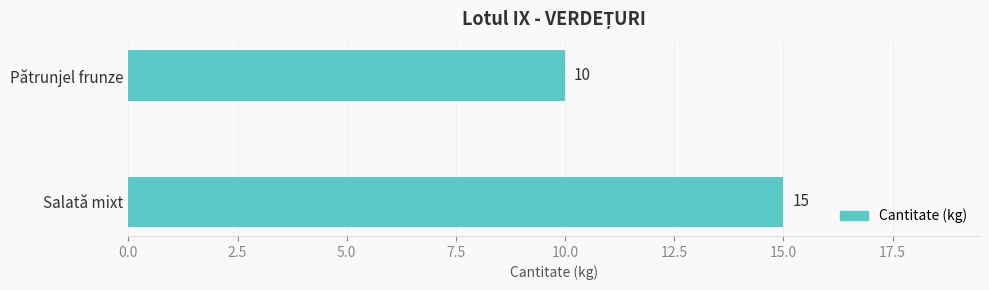

Rank the categories by value from highest to lowest.

Salată mixt, Pătrunjel frunze